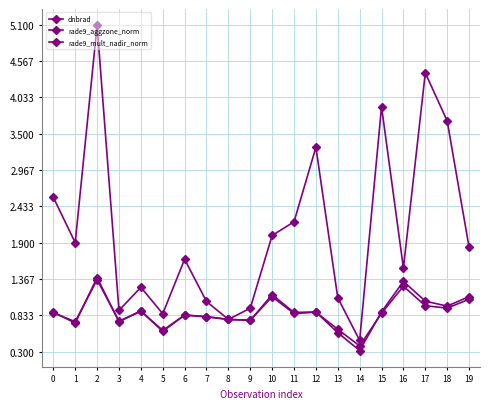

What is the value of the dnbrad point at the 13th from the left?

3.3